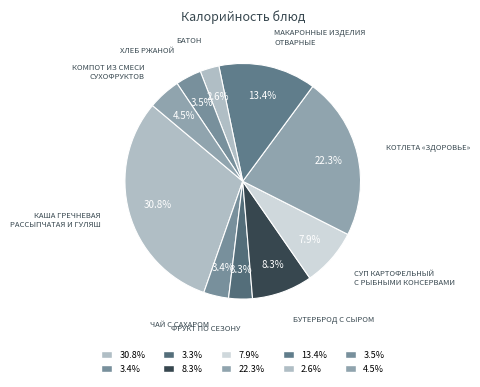

How many slices are in this pie chart?

10